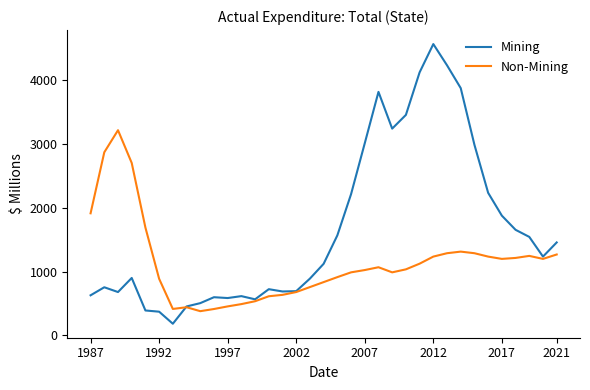

Which series has the largest range (max minus min)?

Mining